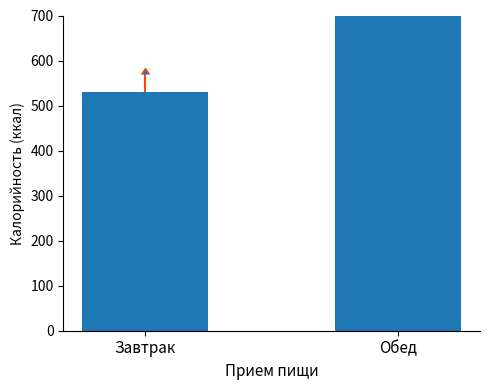

What is the label of the 2nd bar from the right?

Завтрак